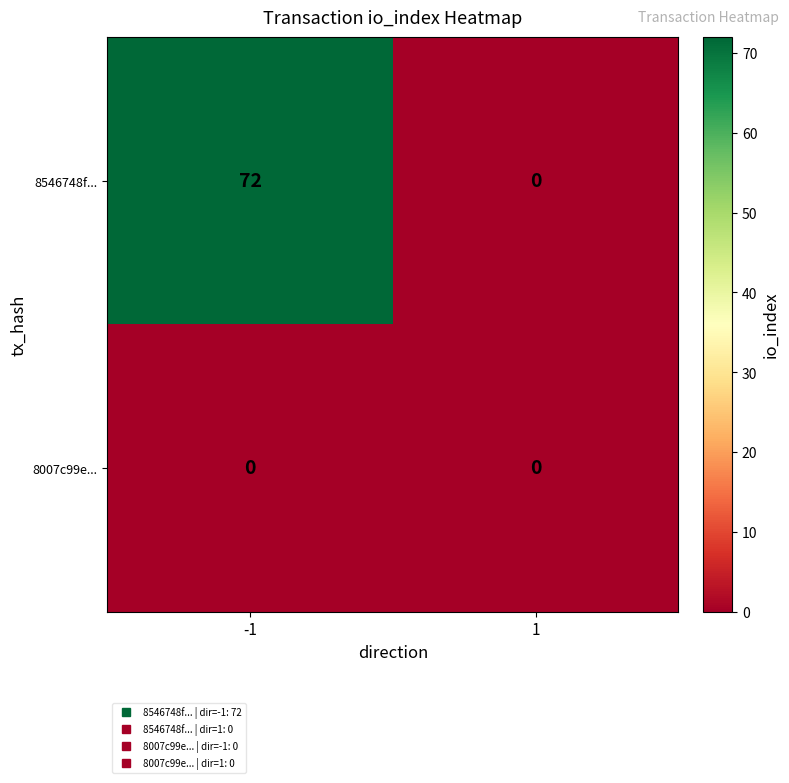

Reading right to left, transcribe all the data shown in this chart.

8546748f...: 0	72
8007c99e...: 0	0